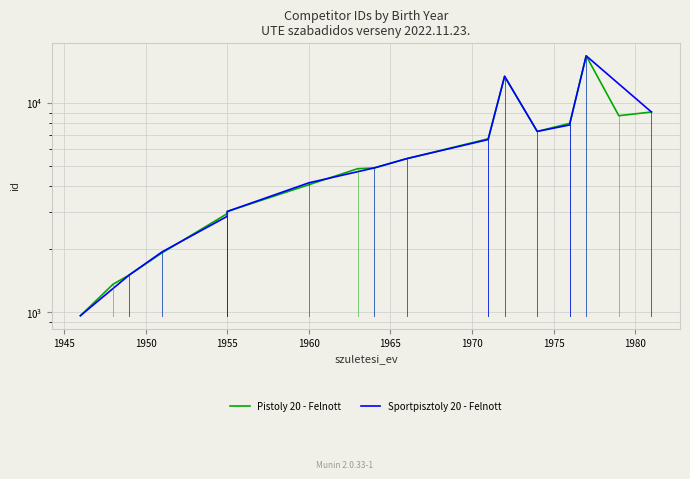

What is the maximum value shown in the chart?

16813